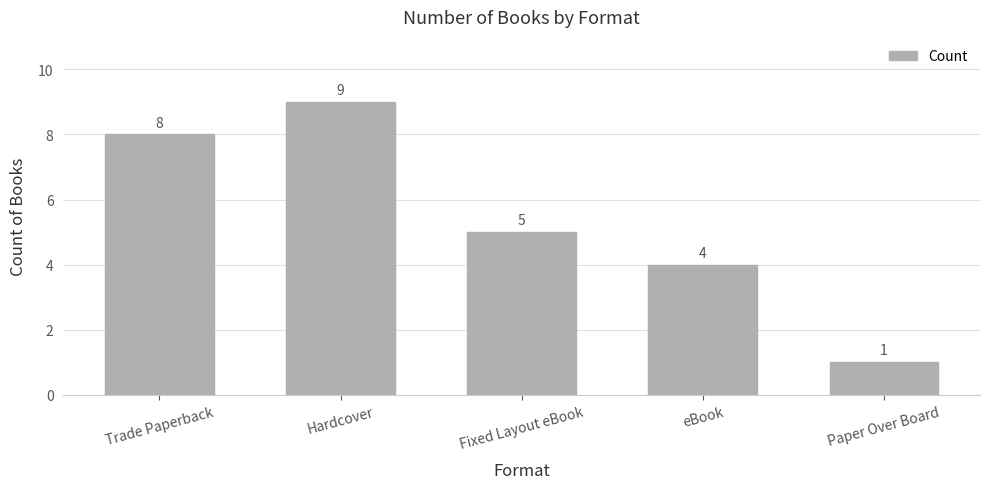

Where is the data nearest to the value 5?

Fixed Layout eBook